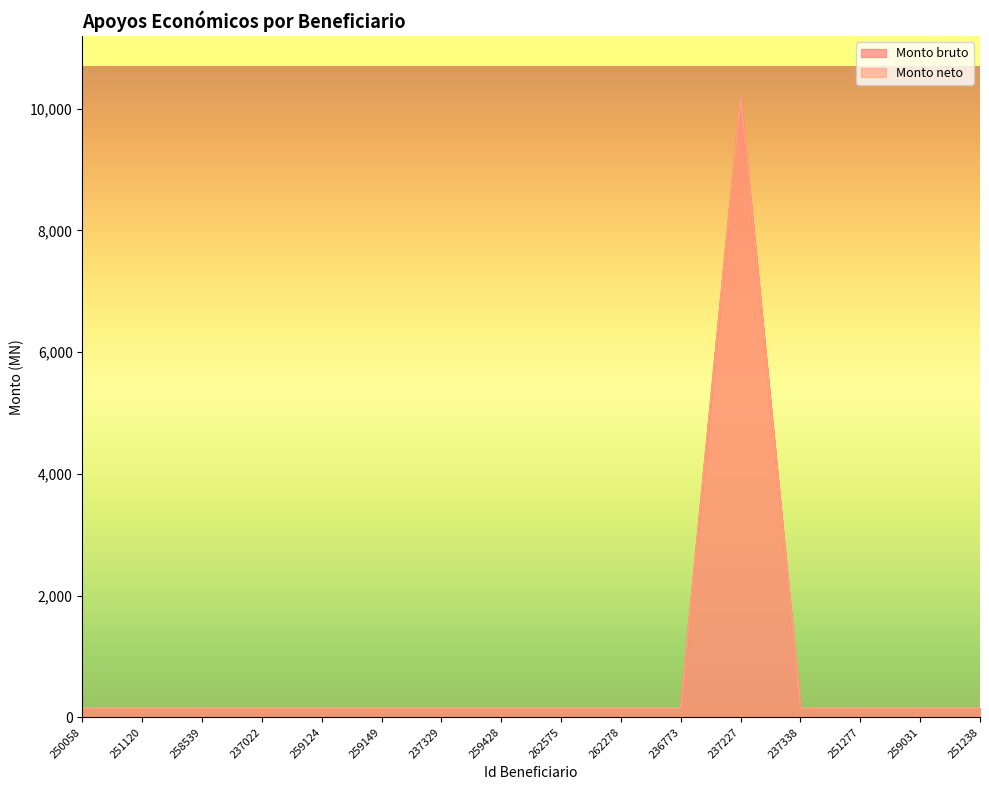

At which category is the sum across all series the highest?

237227